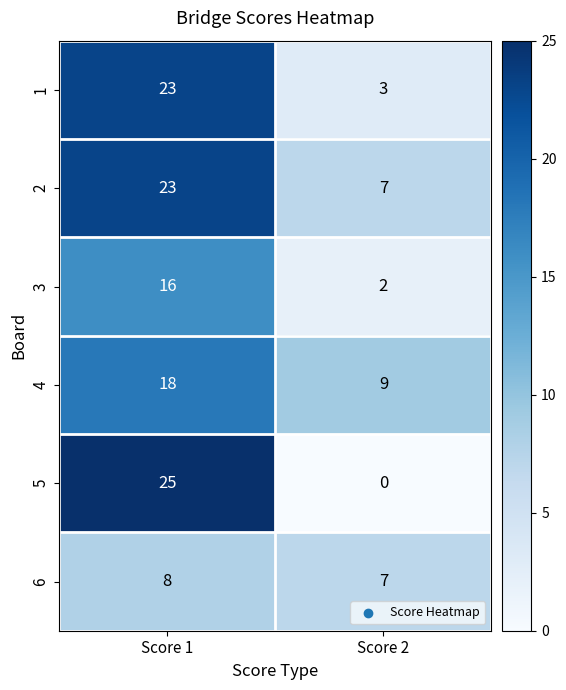

What is the spread (max minus min) of values at Score 2?

9